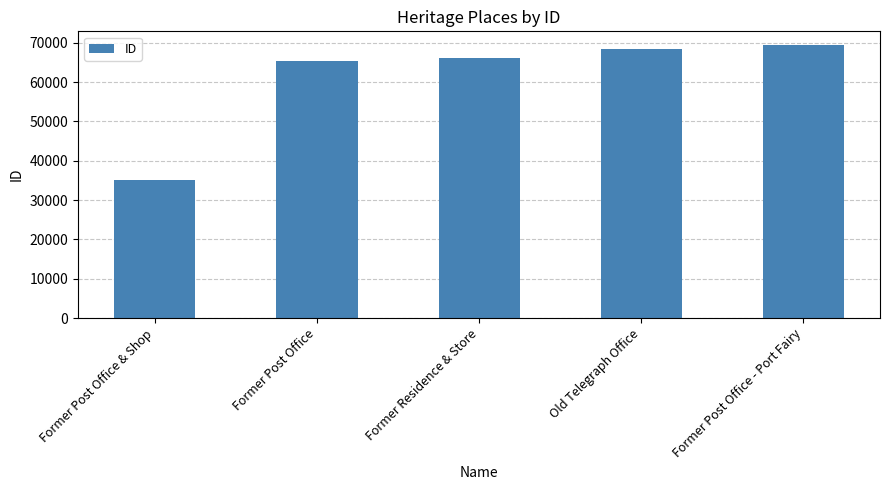

Reading left to right, what are all the values shown in this chart?

Former Post Office & Shop=35168	Former Post Office=65337	Former Residence & Store=66051	Old Telegraph Office=68435	Former Post Office - Port Fairy=69411